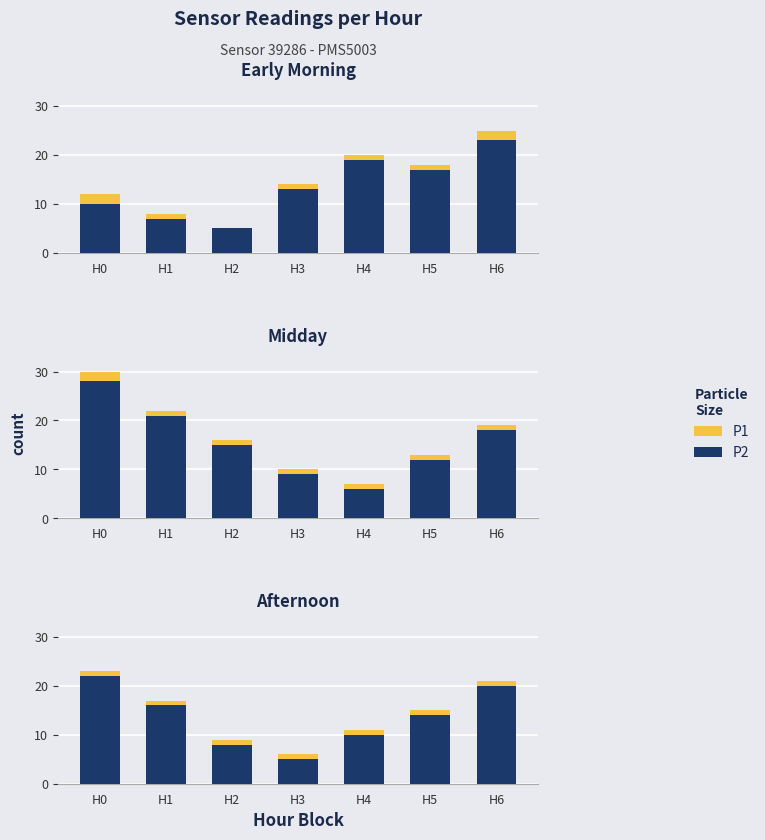

At which category is the sum across all series the highest?

H0